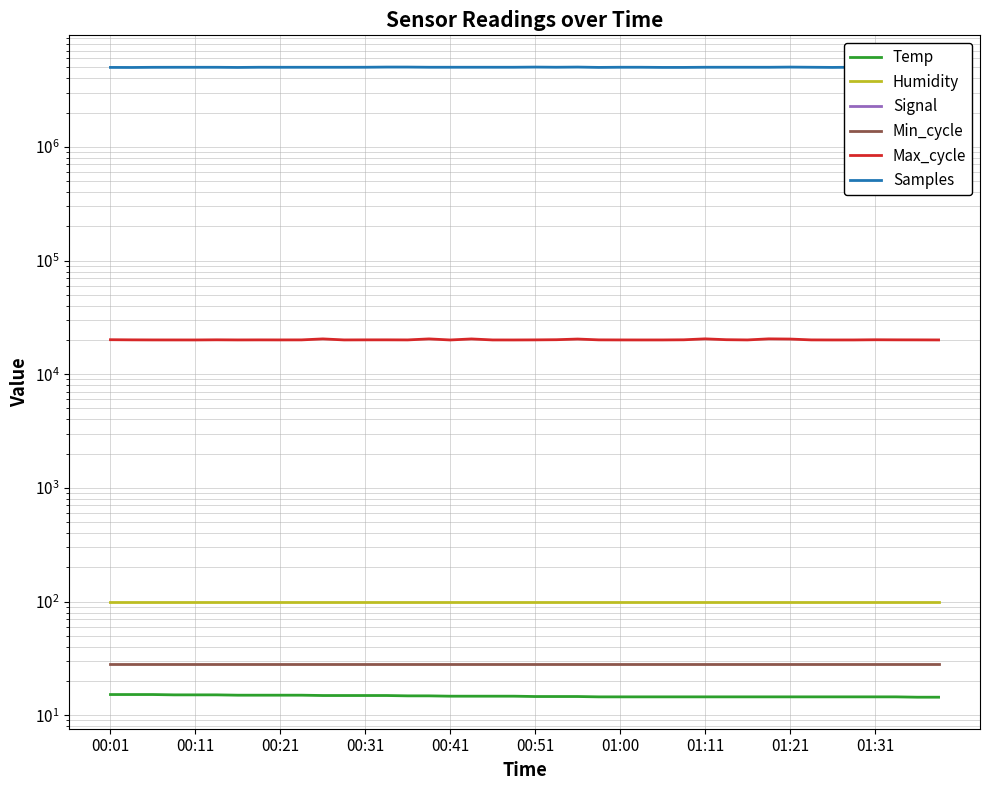

What position from the left is 01:00?

25